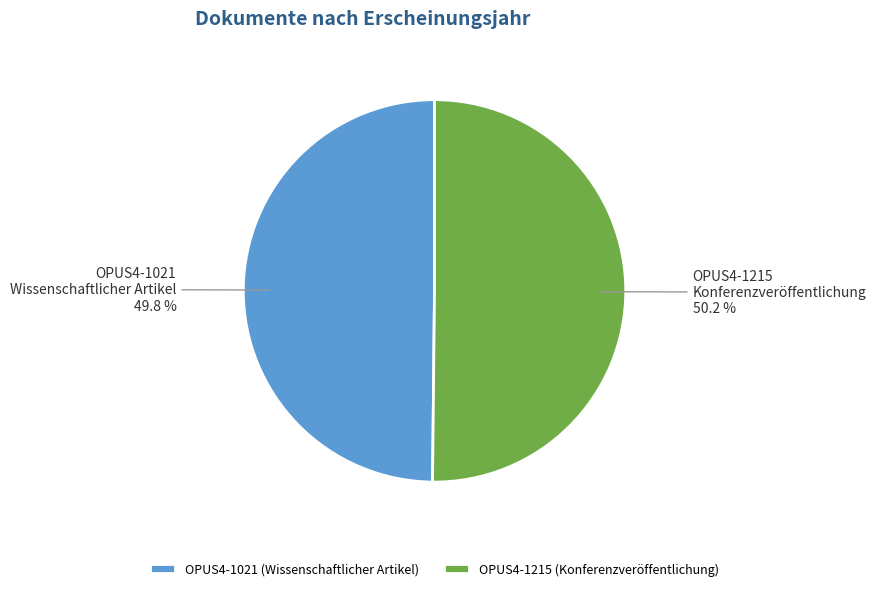

Combined, do OPUS4-1021 and OPUS4-1215 account for over 50%?

Yes